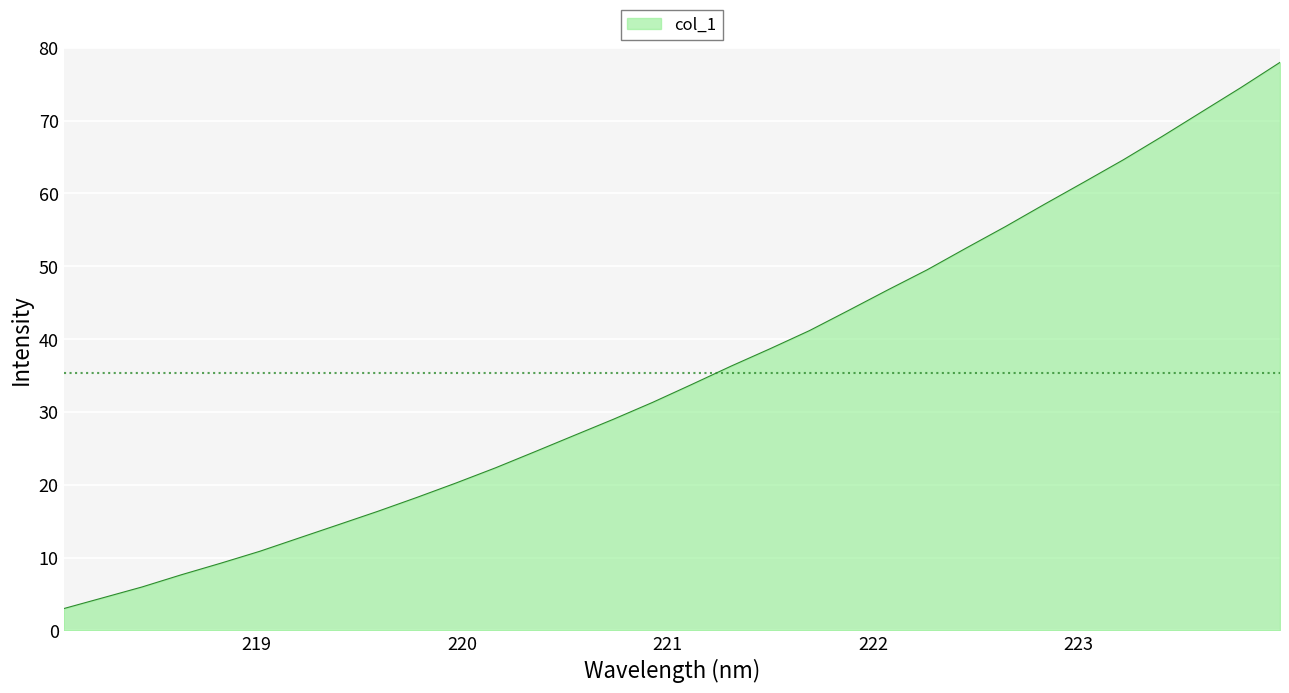

What is the difference between the maximum and minimum values?

75.0